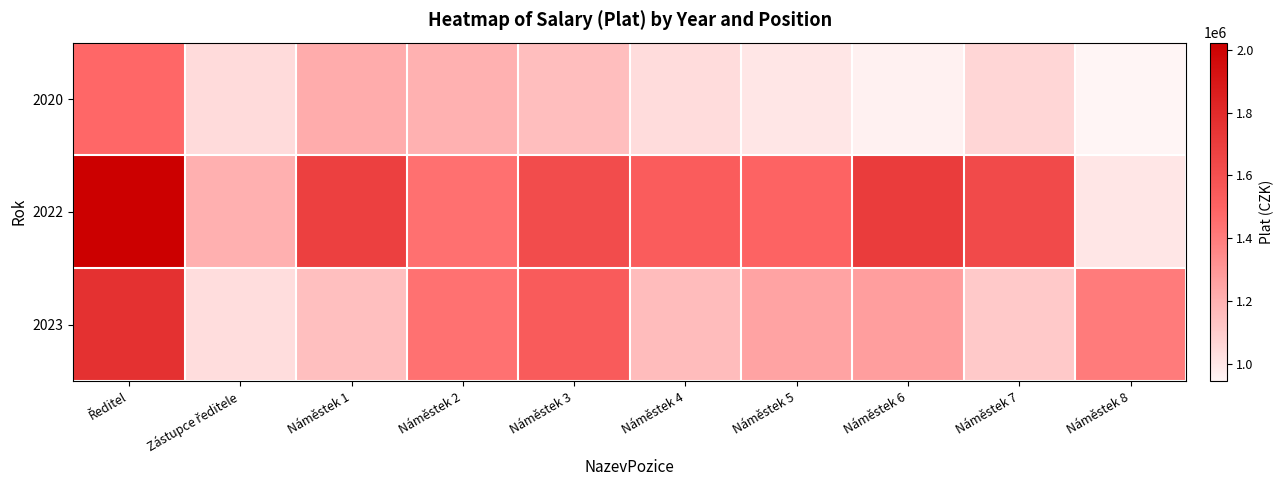

How many series are shown in this chart?

3